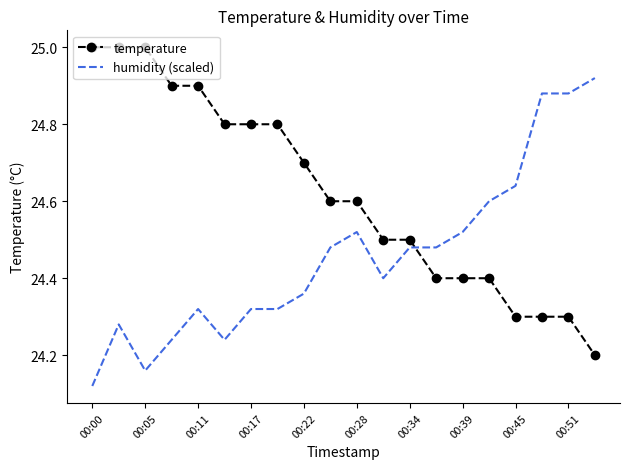

What is the difference between the maximum and minimum values in the temperature series?

0.8